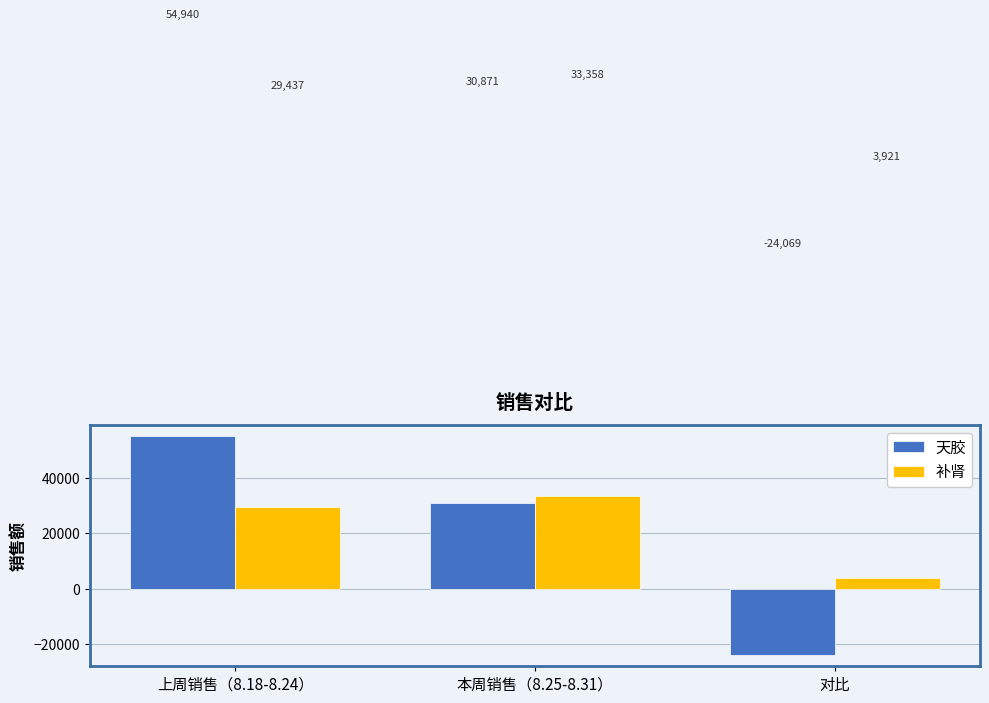

What is the difference between the 天胶 values at 上周销售（8.18-8.24） and 对比?

79008.4